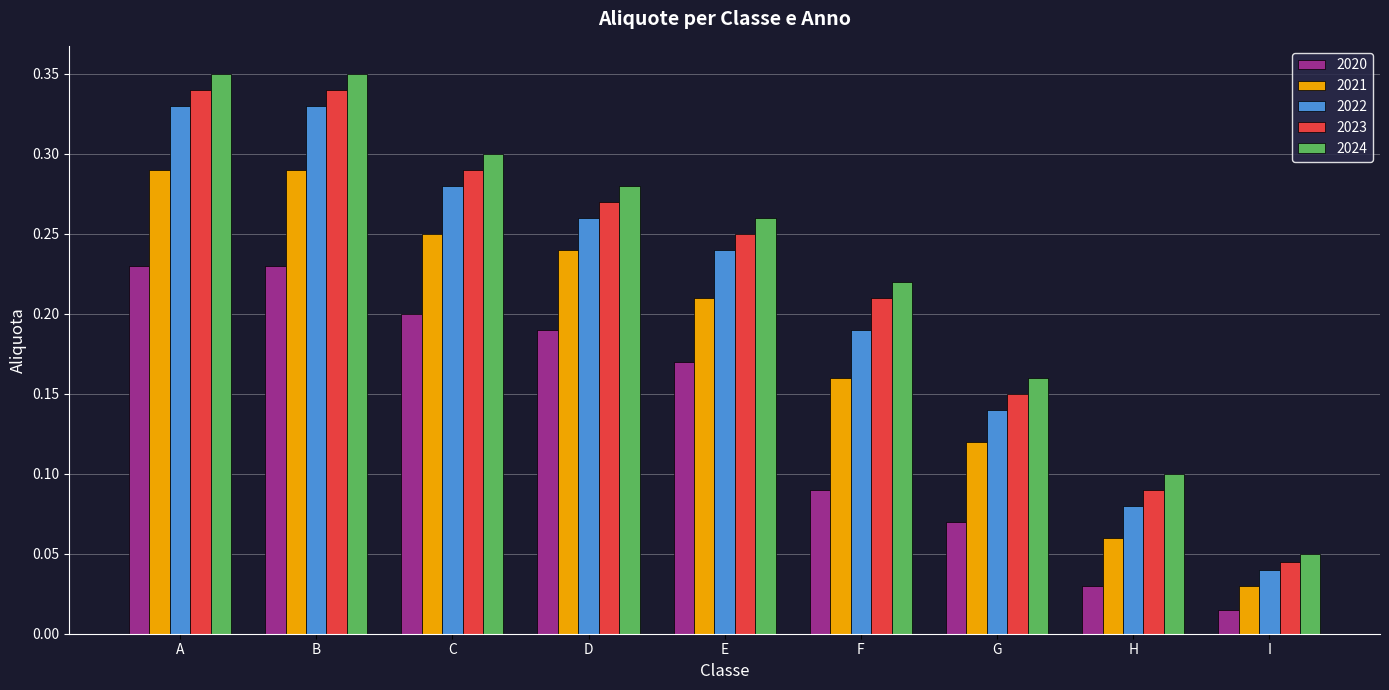

How many data points does each series have?

9